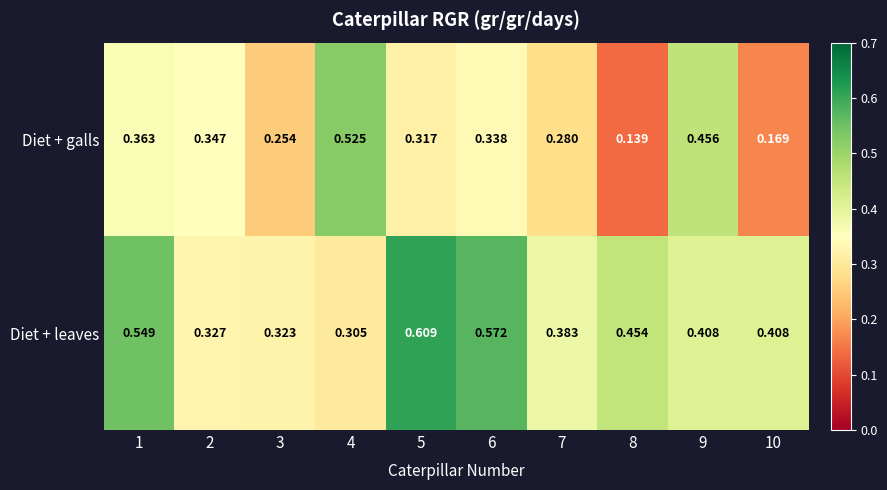

At 1, list the series in order from largest to smallest.

Diet + leaves, Diet + galls